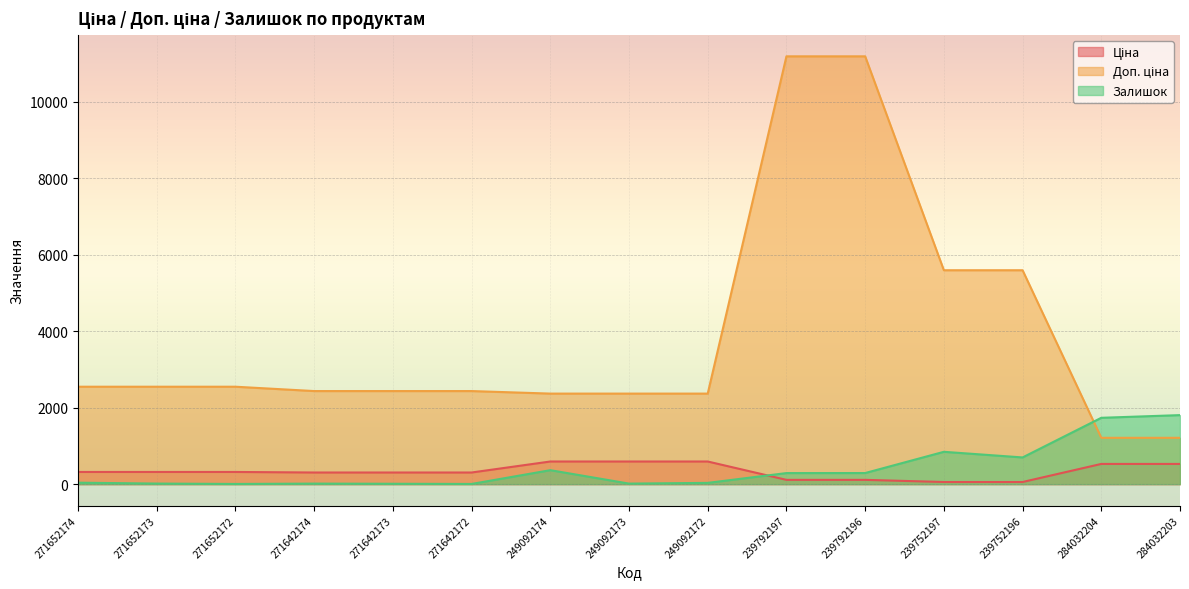

What is the label of the 13th point from the right?

271652172